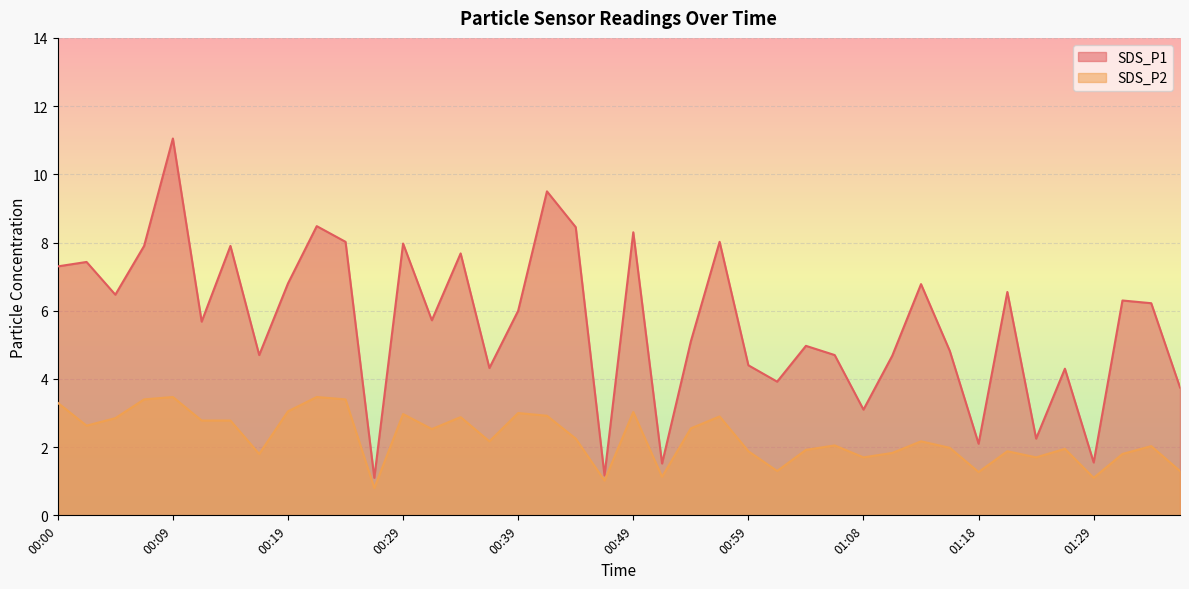

What is the average value of the SDS_P1 series?

5.7